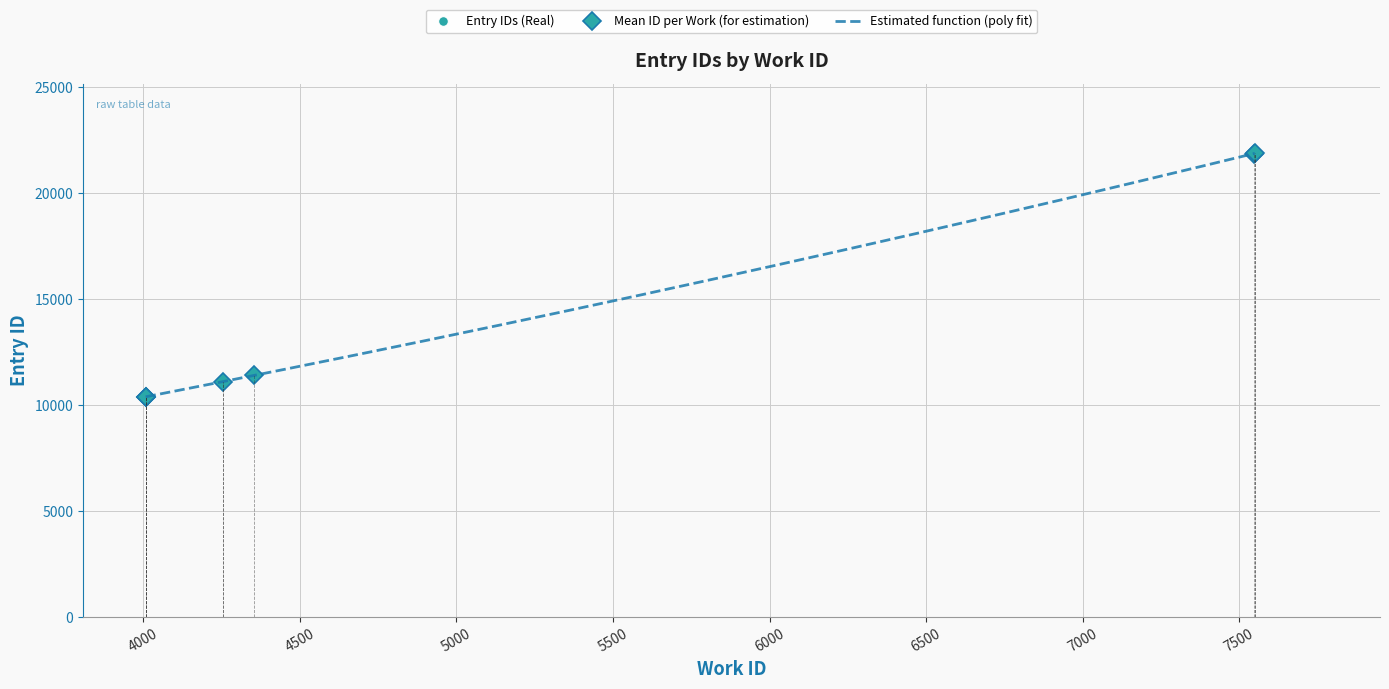

Which category has the highest value across all series?

7550